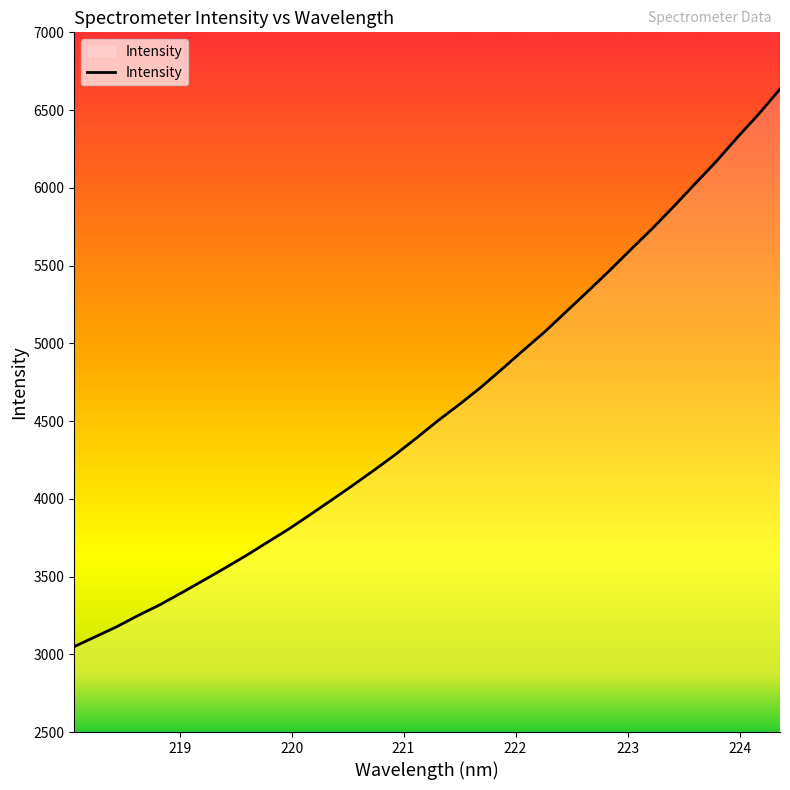

What is the difference between the maximum and second lowest values?

3521.2